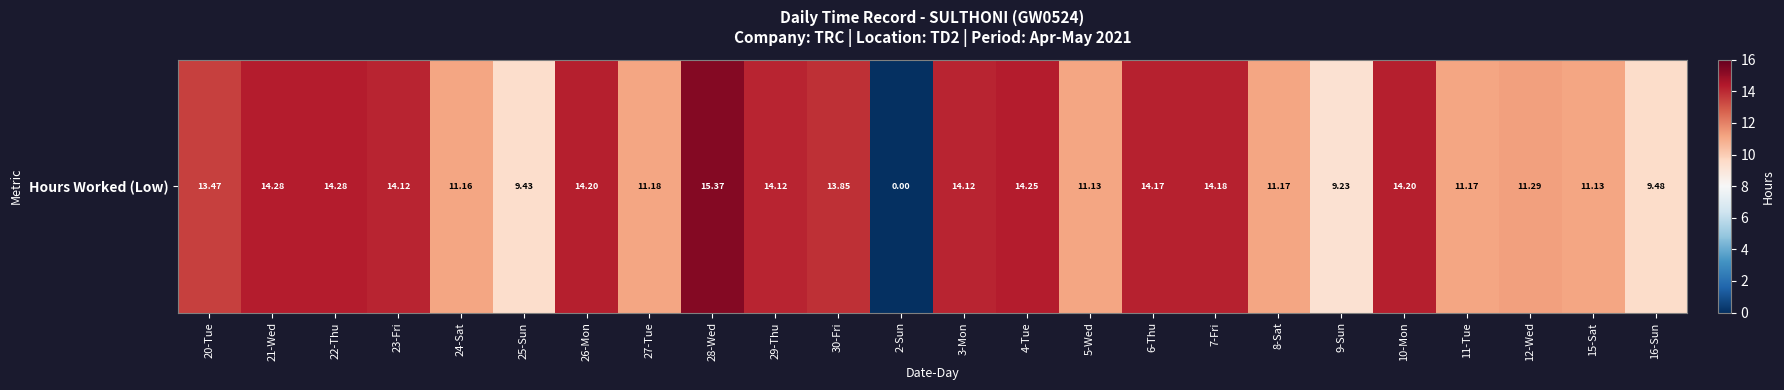

What is the change in value from 25-Sun to 10-Mon?

+4.8